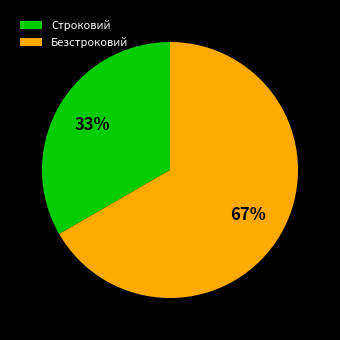

How many segments does this pie chart have?

2